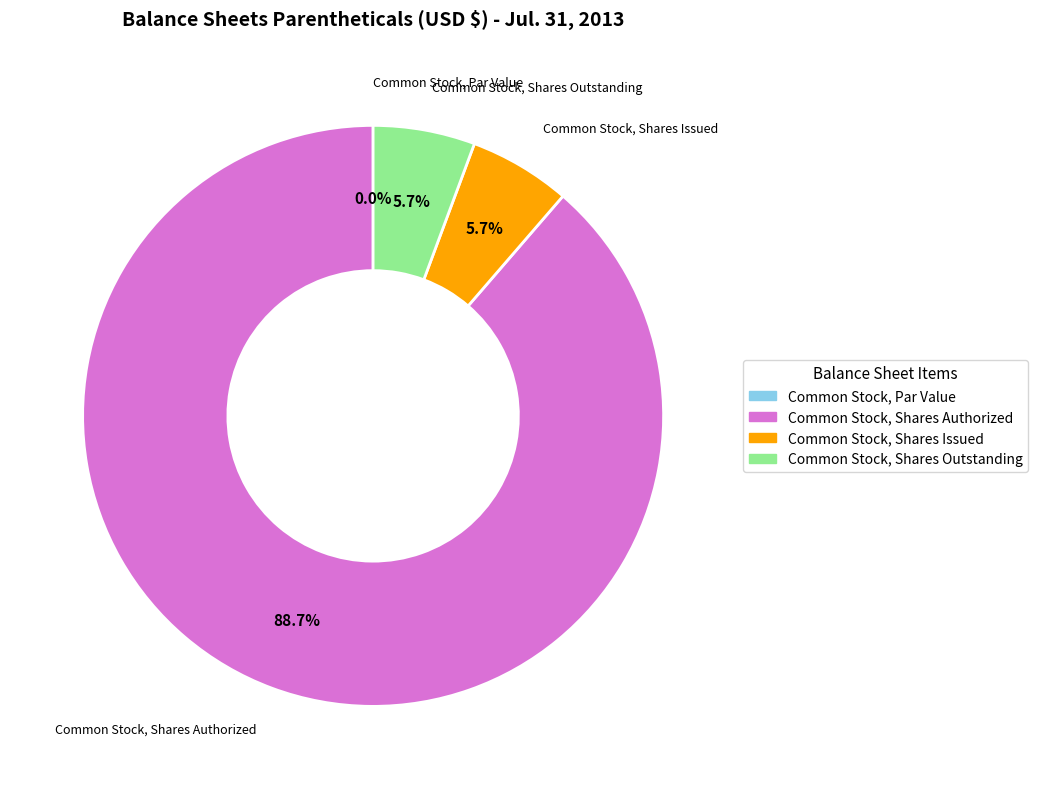

What percentage is the Common Stock, Shares Issued slice, to the nearest percent?

6%